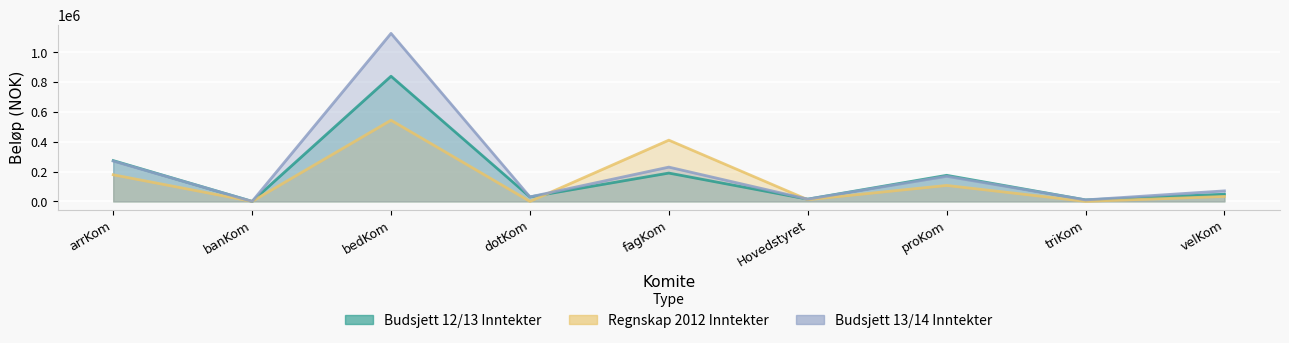

Count the number of data series in this chart.

3